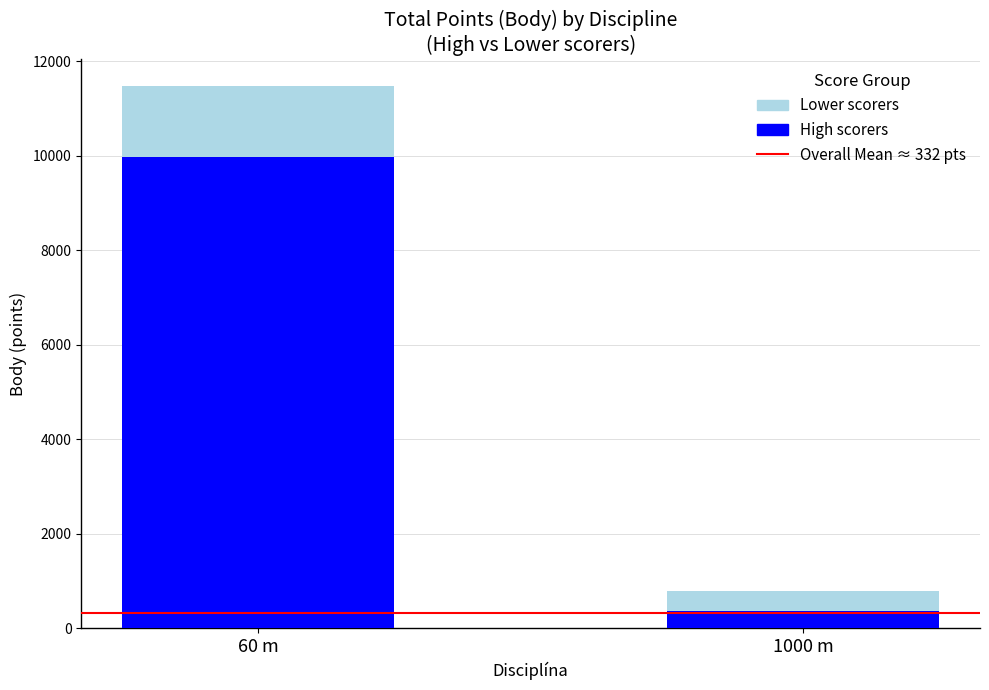

What is the total value across all series at 1000 m?

786